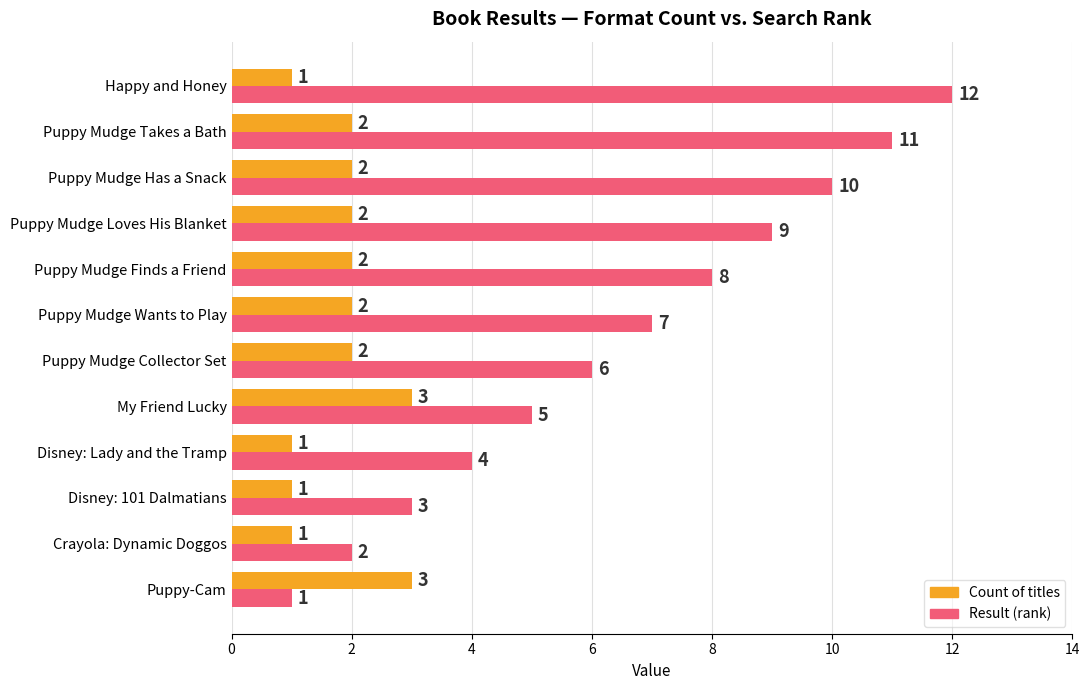

Count the number of data series in this chart.

2